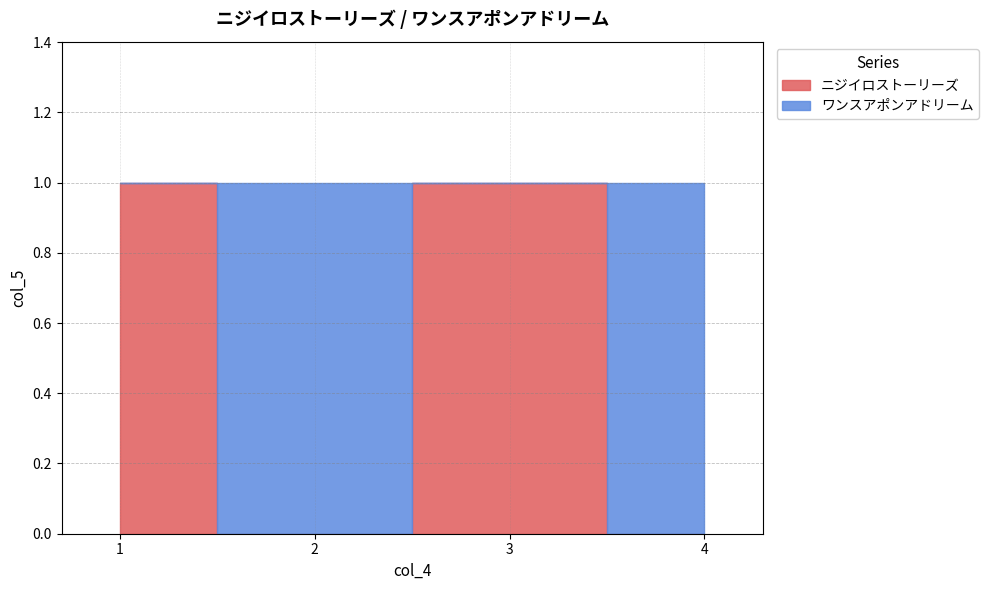

What value does the ニジイロストーリーズ series have at 1?

1